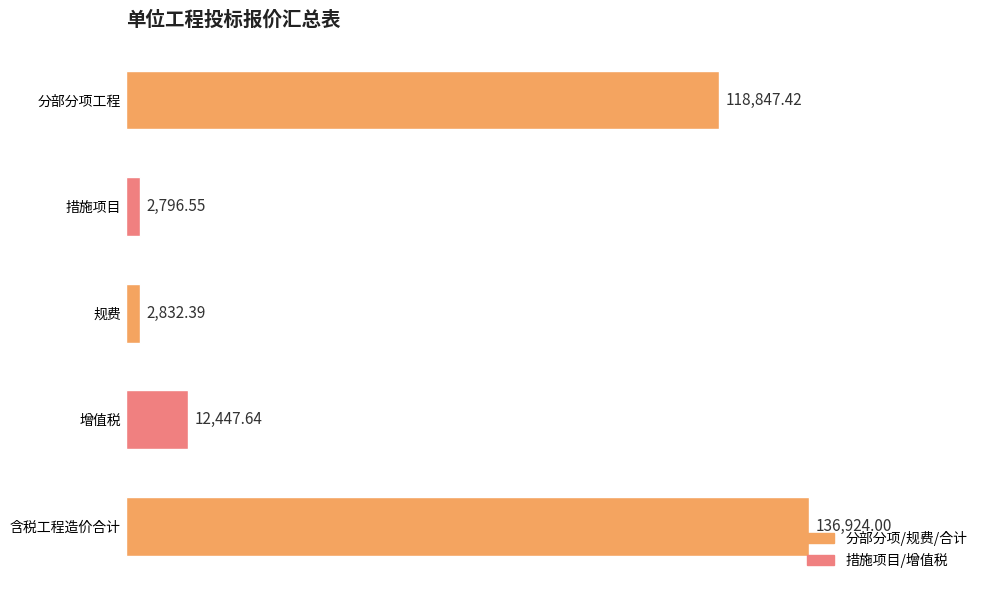

What is the average value?

54769.6